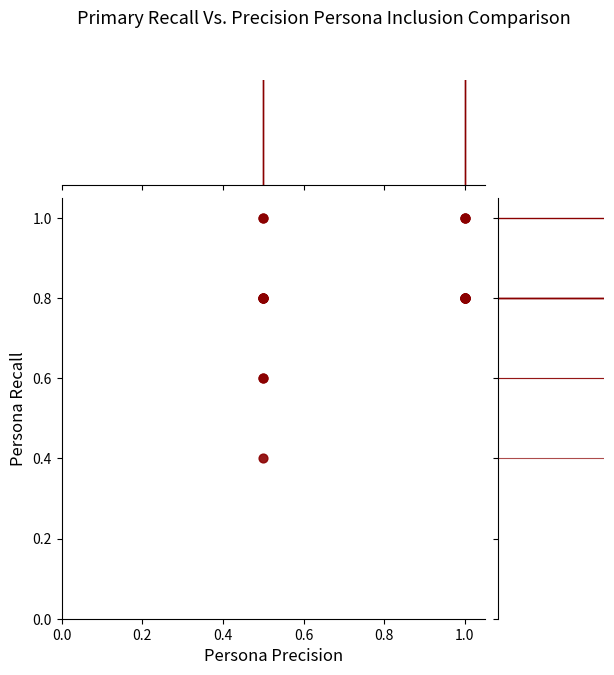

What Y value in the scatter plot is closest to 0?

0.4